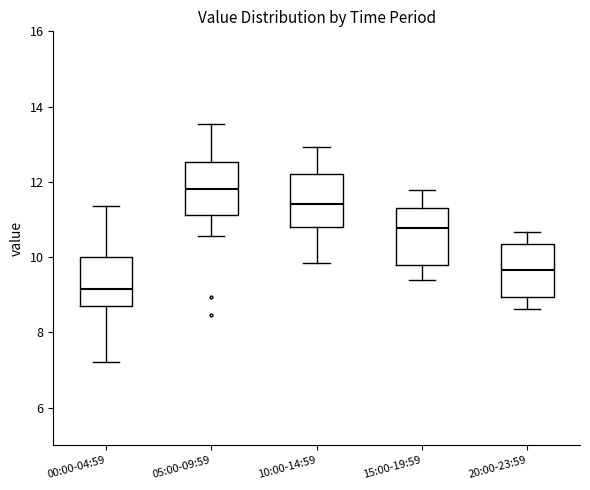

Reading left to right, transcribe this box plot: for each box, give where its median line is, the range the box spans, and where its two whiskers end, as read against the y-axis. The values are not printed on the chart, so give them approximately, as read against the axis.

00:00-04:59: median 9.2, box 8.6 to 10.0, whiskers 7.2 to 11.4
05:00-09:59: median 11.8, box 11.2 to 12.6, whiskers 10.6 to 13.6
10:00-14:59: median 11.4, box 10.8 to 12.2, whiskers 9.8 to 13.0
15:00-19:59: median 10.8, box 9.8 to 11.2, whiskers 9.4 to 11.8
20:00-23:59: median 9.6, box 9.0 to 10.4, whiskers 8.6 to 10.6